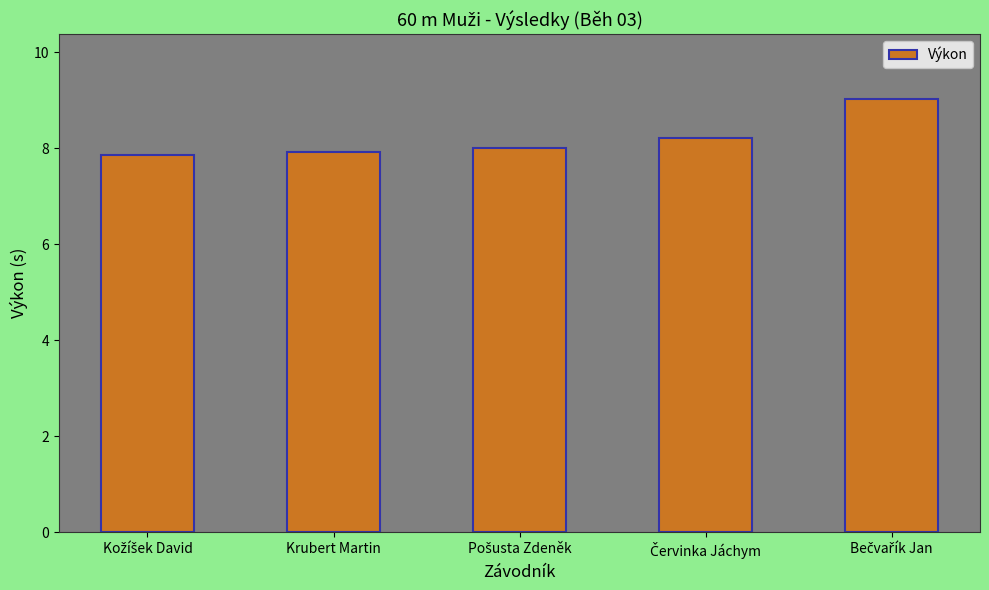

The chart shows a value of 13.1 at Krubert Martin. True or false?

False